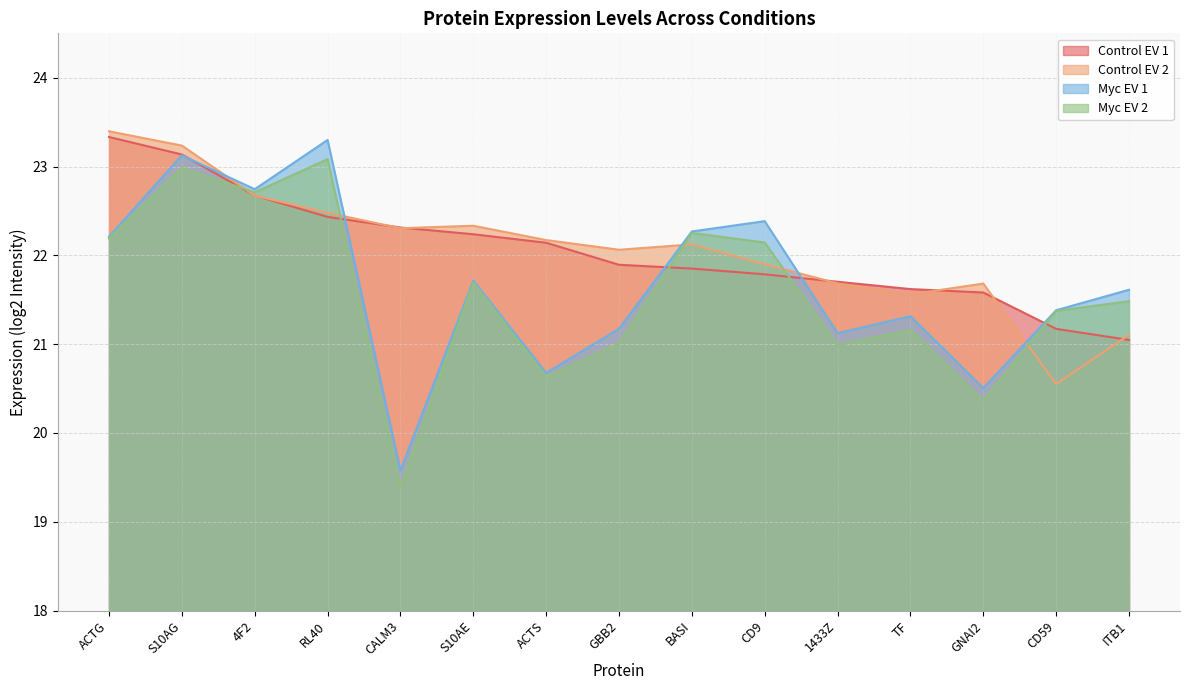

At which category is the sum across all series the highest?

S10AG